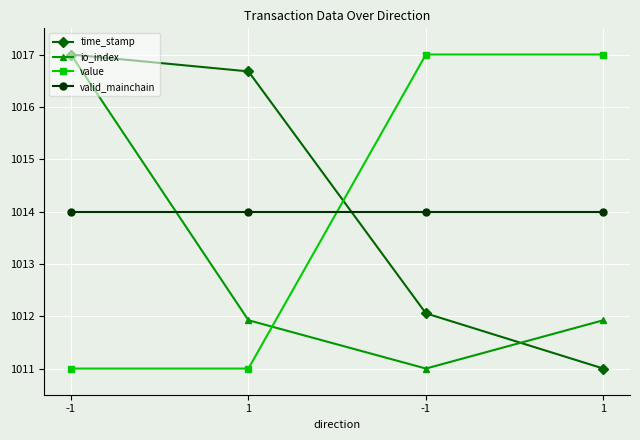

What is the greatest value displayed?

1017.0